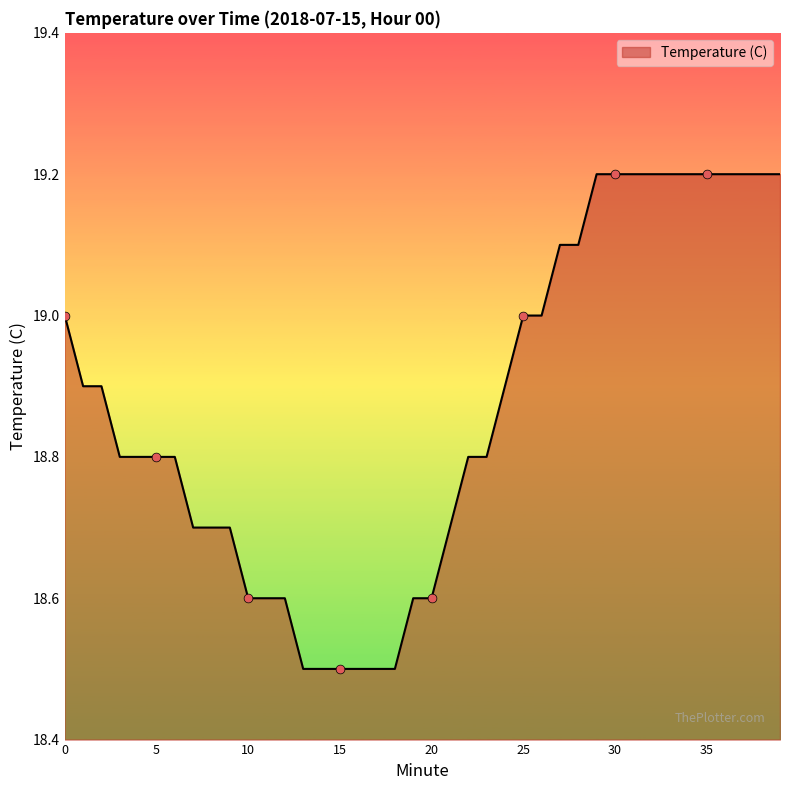

What is the greatest value displayed?

19.2